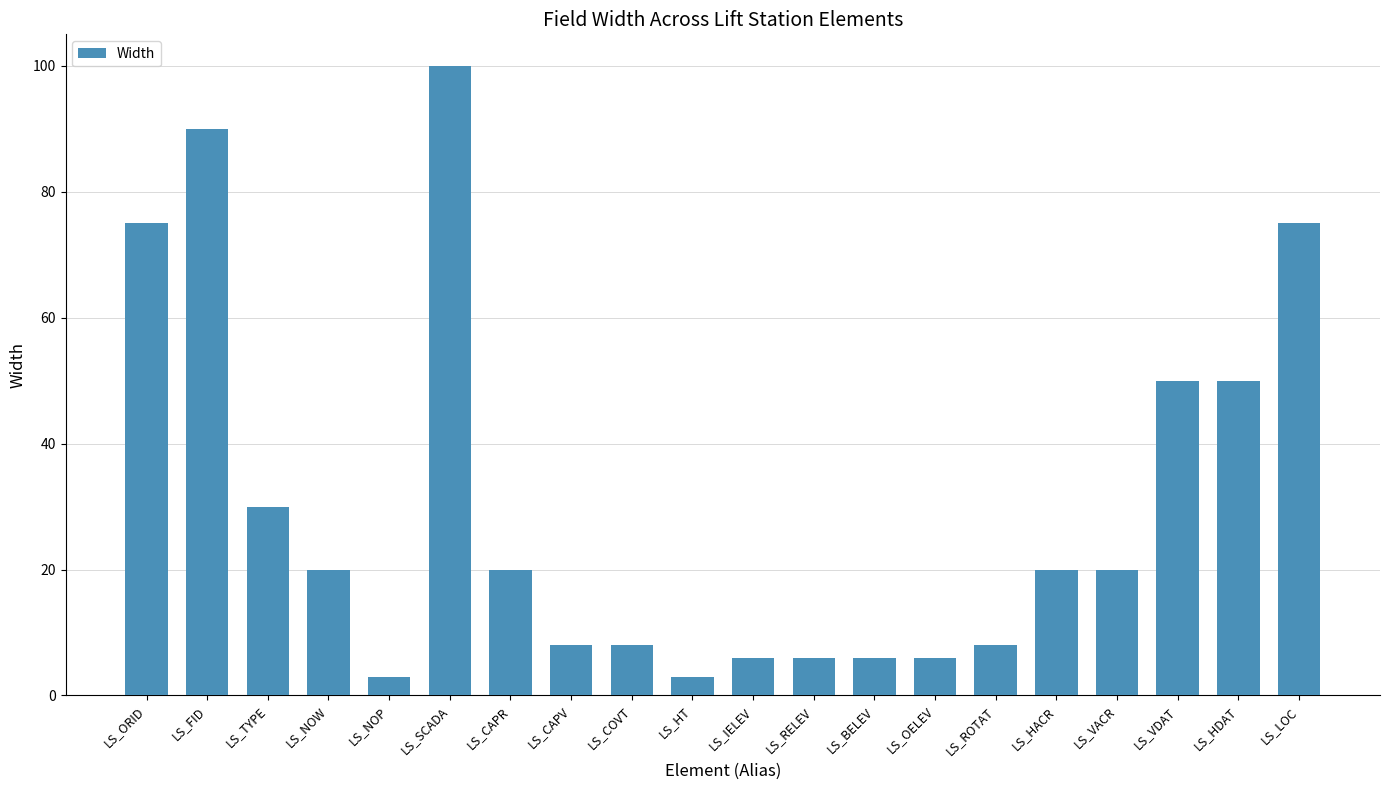

Between LS_NOP and LS_OELEV, which is larger?

LS_OELEV